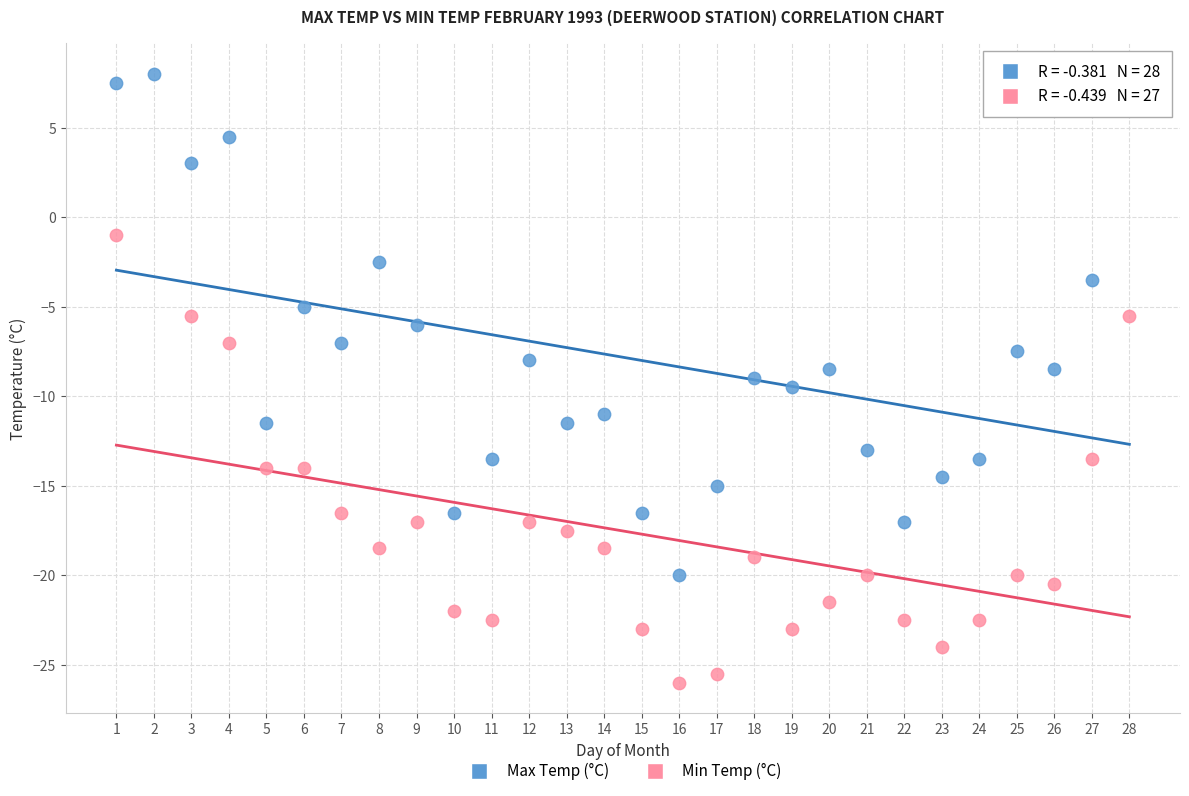

Which series reaches the minimum Y coordinate?

Min Temp (°C)